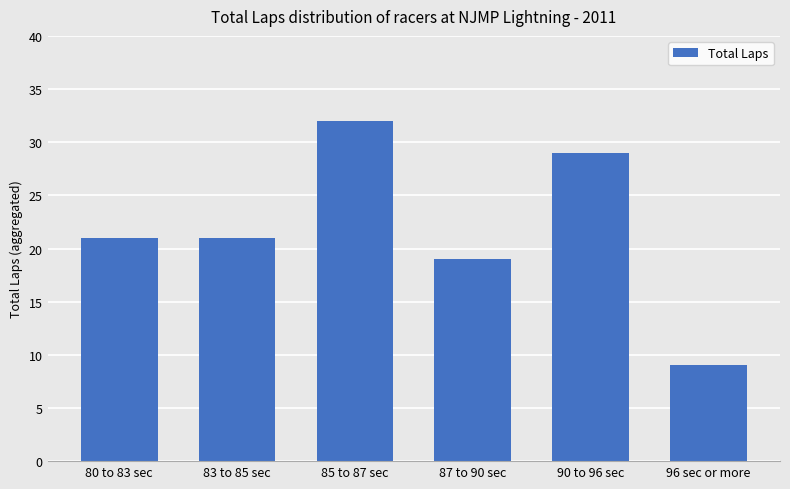

Between 96 sec or more and 87 to 90 sec, which is larger?

87 to 90 sec